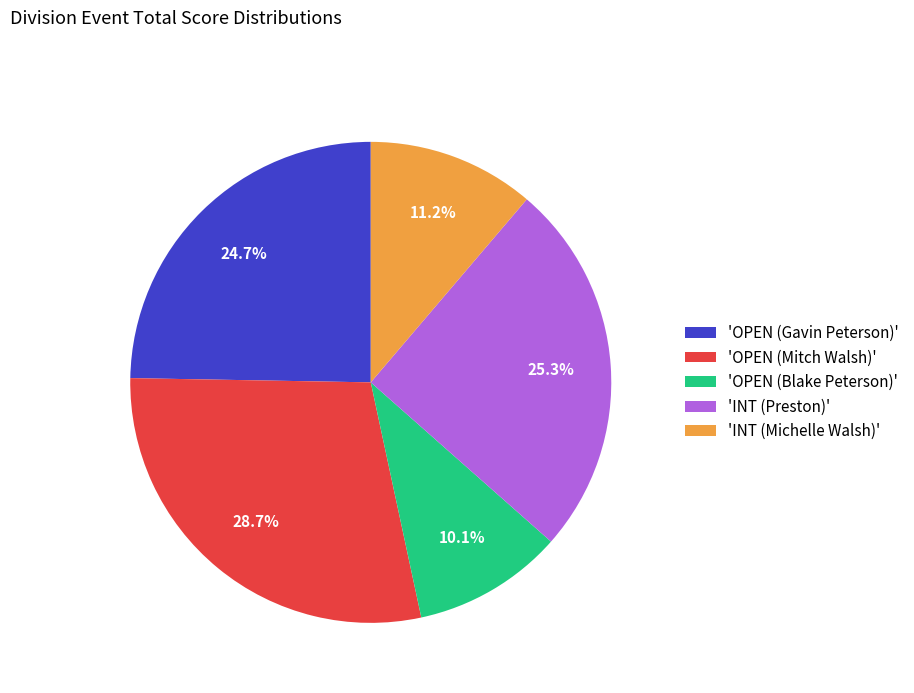

Which category has the biggest portion of the pie?

'OPEN (Mitch Walsh)'